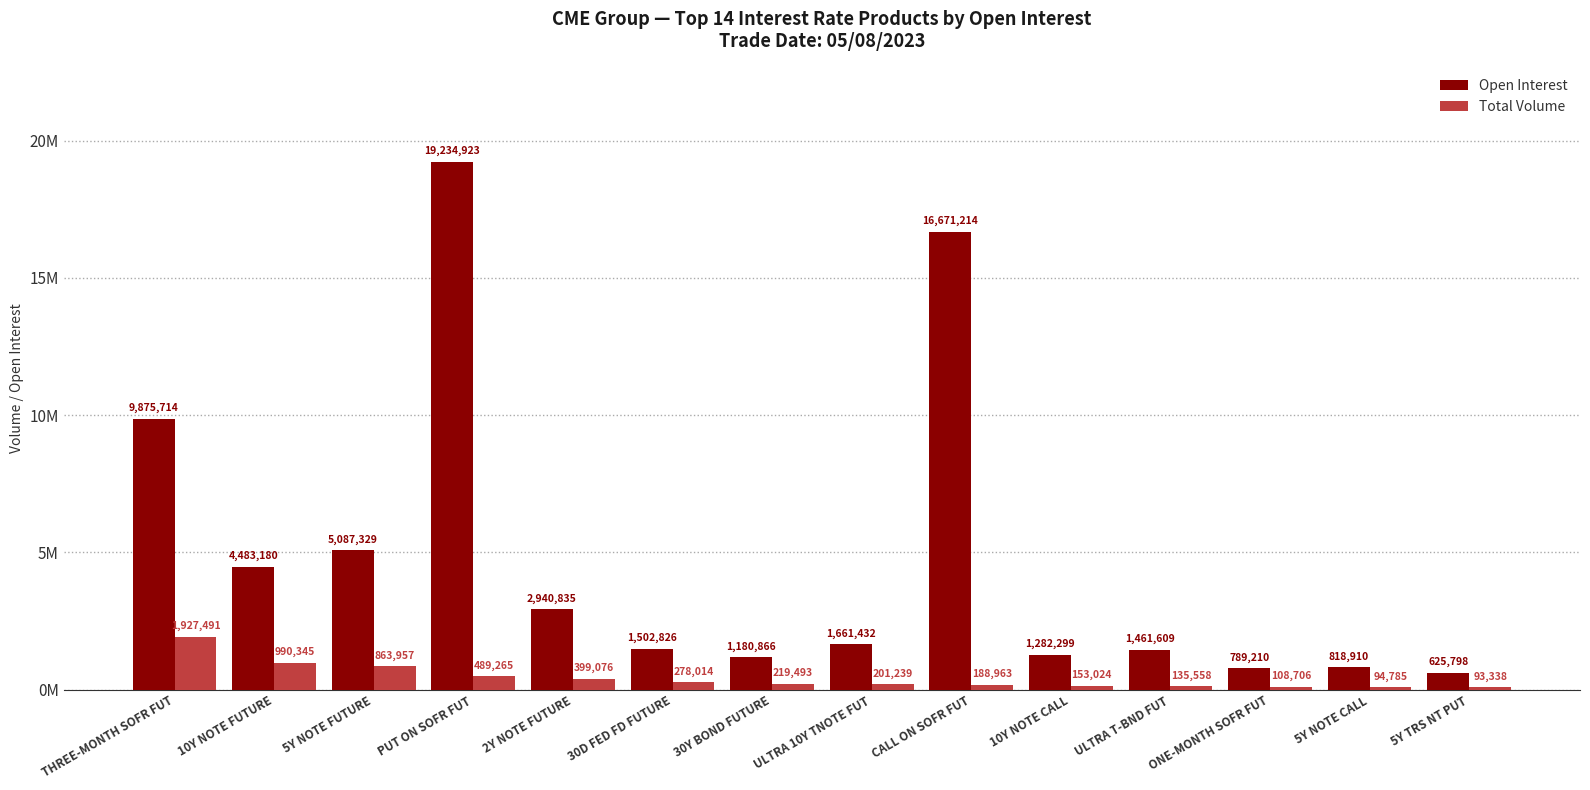

What is the difference between the second highest and second lowest values in the Open Interest series?

15882004